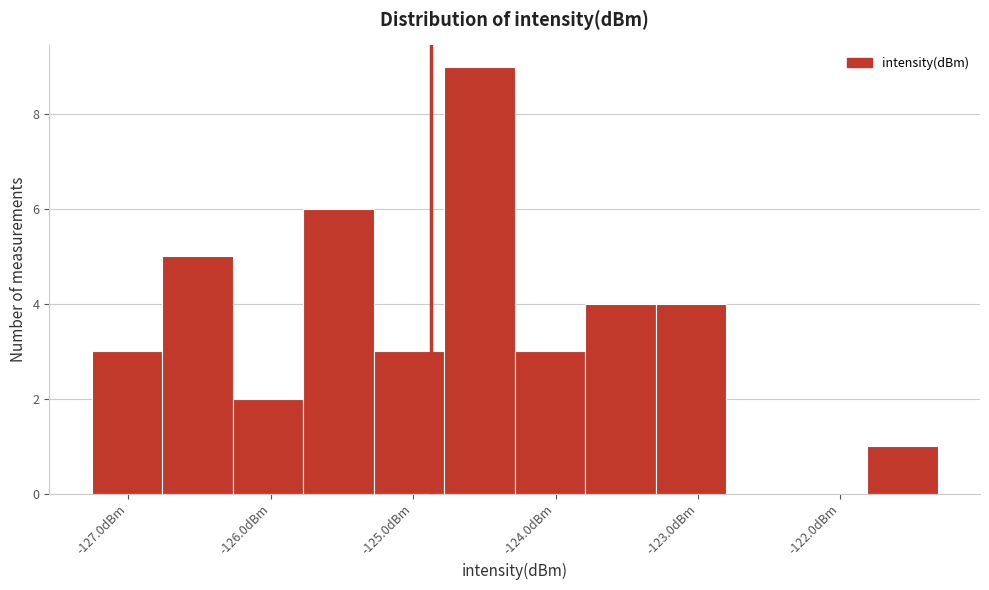

How tall is the bar that spans -127.3 to -126.8 on the x-axis? Neither the bar edges nor the heights are printed on the chart, so give them approximately, as read against the axes.

3